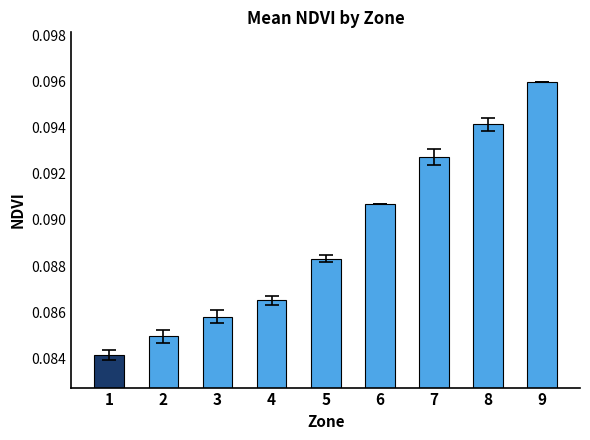

Which has a higher value, 8 or 9?

9